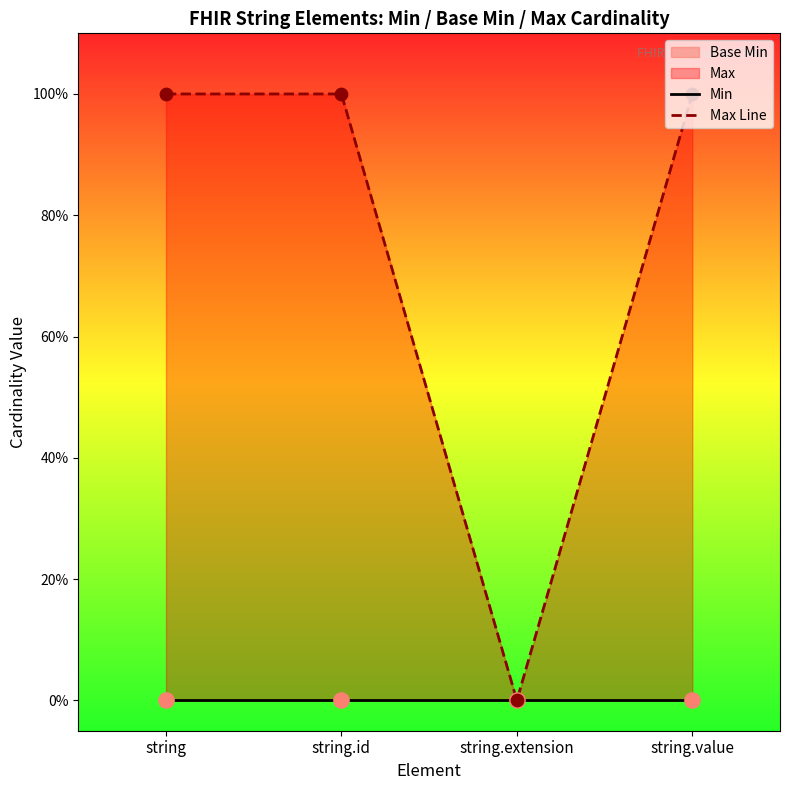

Is the value of Min at string.extension greater than the value of Max Line at string.extension?

No